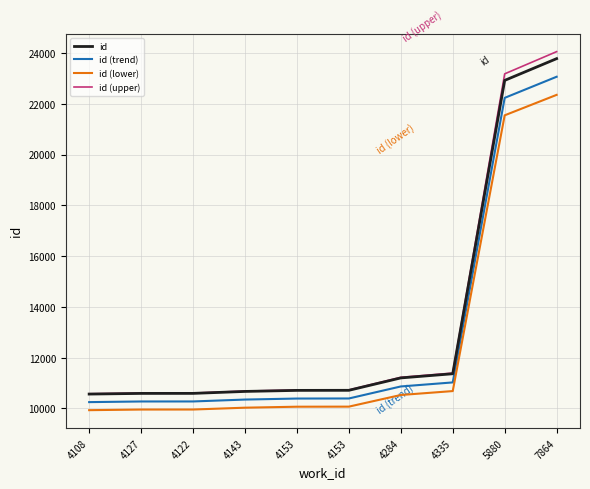

Reading left to right, what are all the values shown in this chart?

id: 10567.0	10593.0	10594.0	10671.0	10712.0	10715.0	11203.0	11367.0	22921.0	23778.0
id (trend): 10250.0	10275.2	10276.2	10350.9	10390.6	10393.5	10866.9	11026.0	22233.4	23064.7
id (lower): 9933.0	9957.4	9958.4	10030.7	10069.3	10072.1	10530.8	10685.0	21545.7	22351.3
id (upper): 10578.3	10604.9	10605.9	10684.4	10726.2	10729.3	11227.1	11394.3	23179.4	24053.6